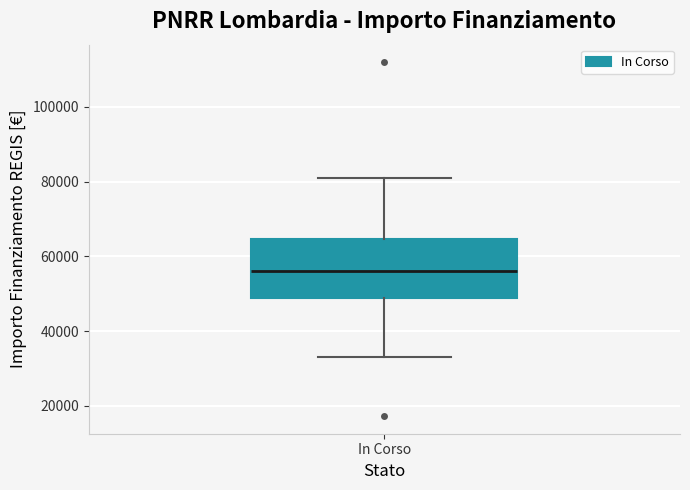

Where is the lower edge of the box for In Corso on the y-axis? The values are not printed on the chart, so give them approximately, as read against the axis.

50000